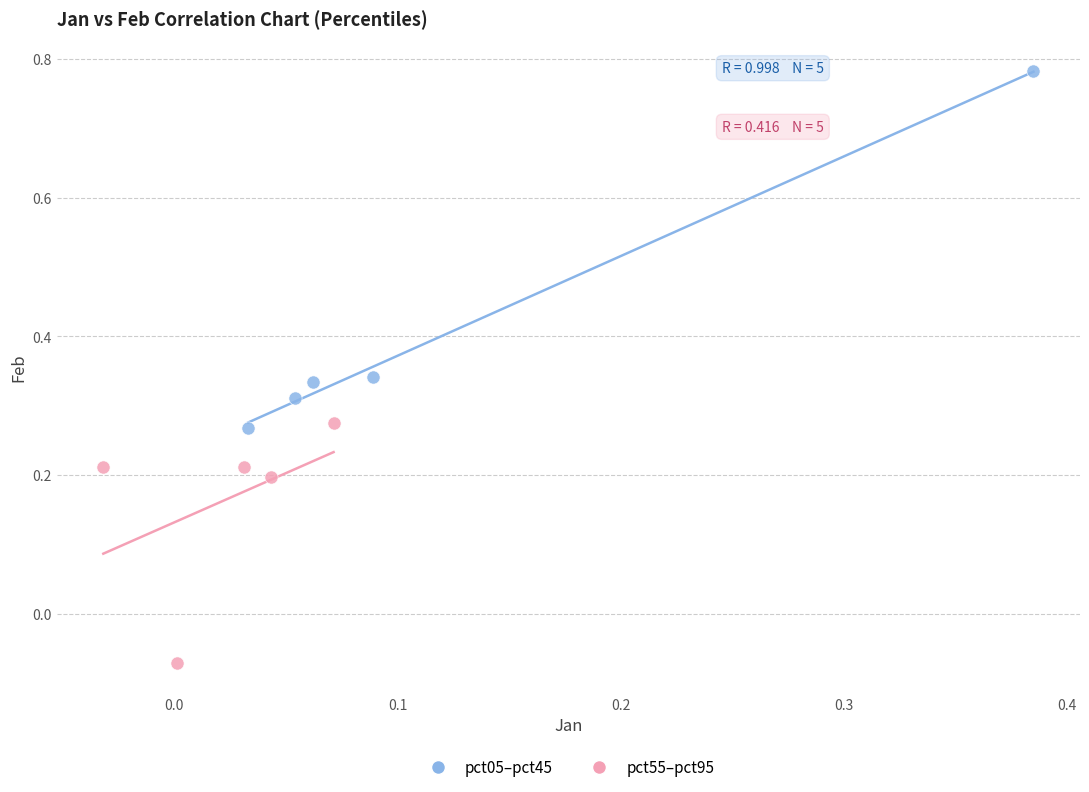

Which series has the largest Y range (max minus min)?

pct05–pct45